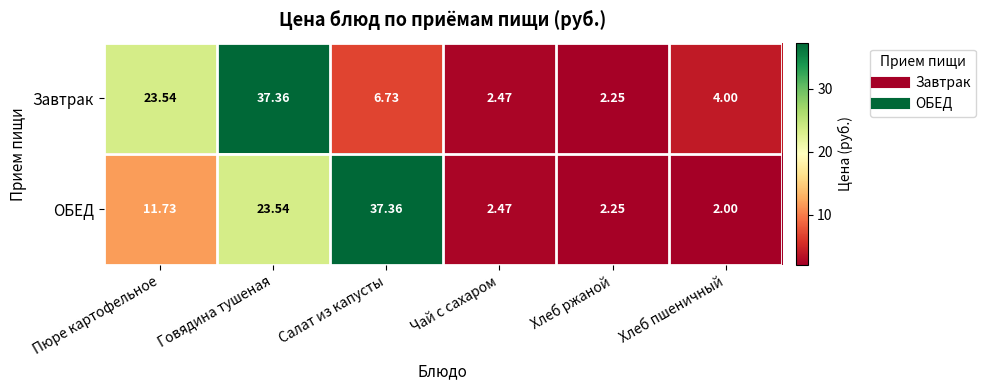

How many distinct data groups are displayed?

2